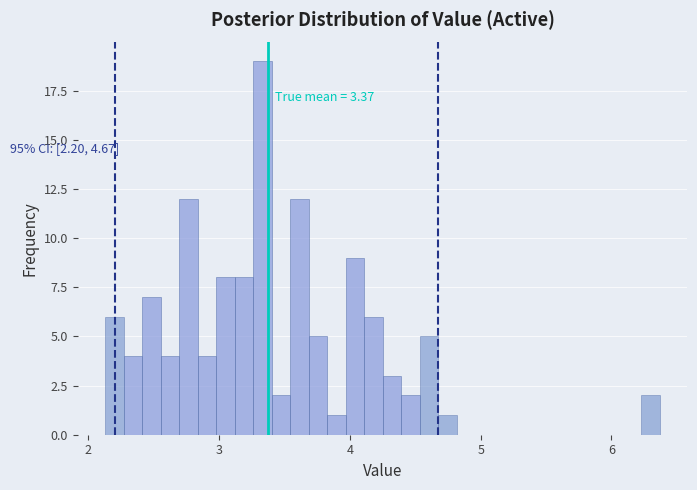

Read against the x-axis, roughly where is the centre of the tallest bar?

3.3